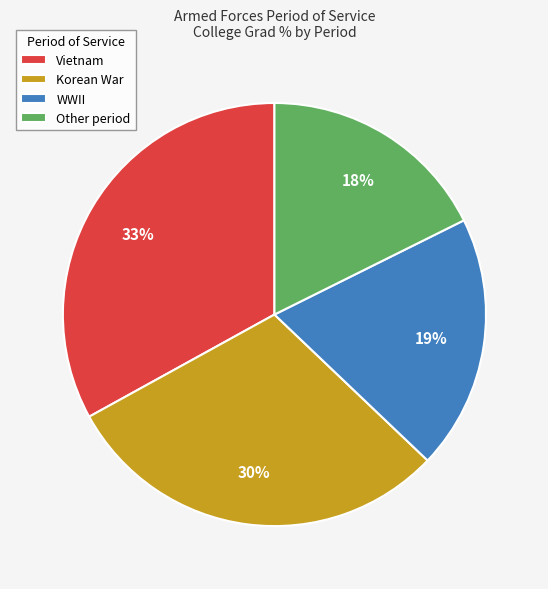

To the nearest percent, what is the combined percentage of WWII and Korean War?

49%